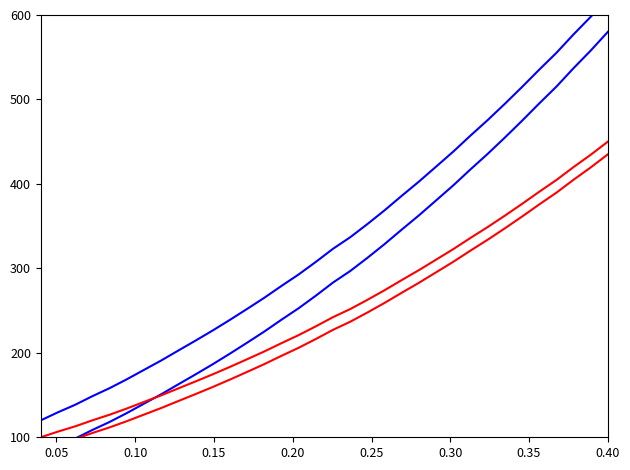

True or false: Intensity (series 3) has a value of 63.9 at 20.

False